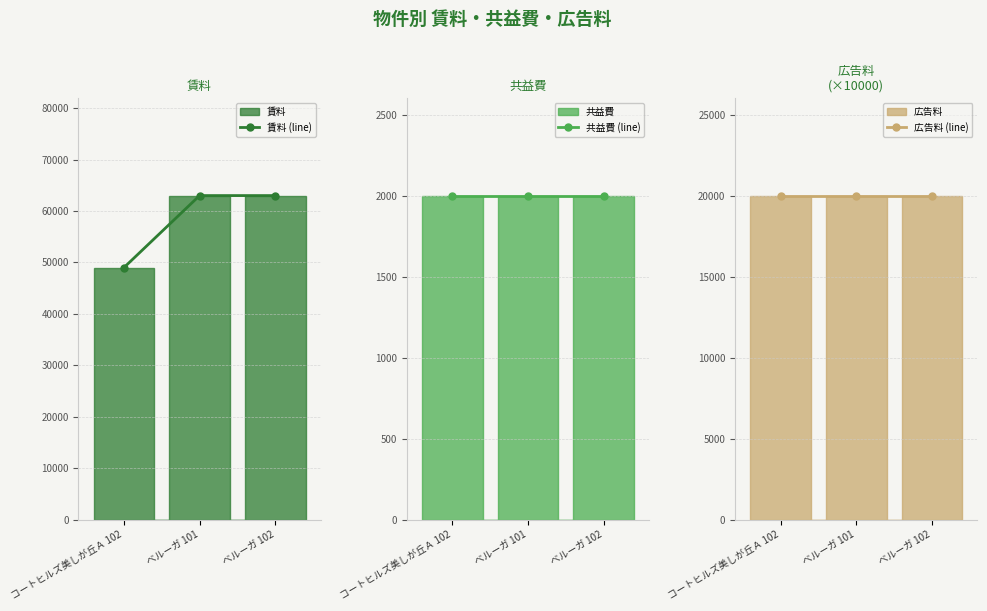

Reading left to right, extract all data points from this chart.

賃料 (line): コートヒルズ美しが丘Ａ 102=49000	ベルーガ 101=63000	ベルーガ 102=63000
共益費 (line): コートヒルズ美しが丘Ａ 102=2000	ベルーガ 101=2000	ベルーガ 102=2000
広告料 (line): コートヒルズ美しが丘Ａ 102=20000	ベルーガ 101=20000	ベルーガ 102=20000